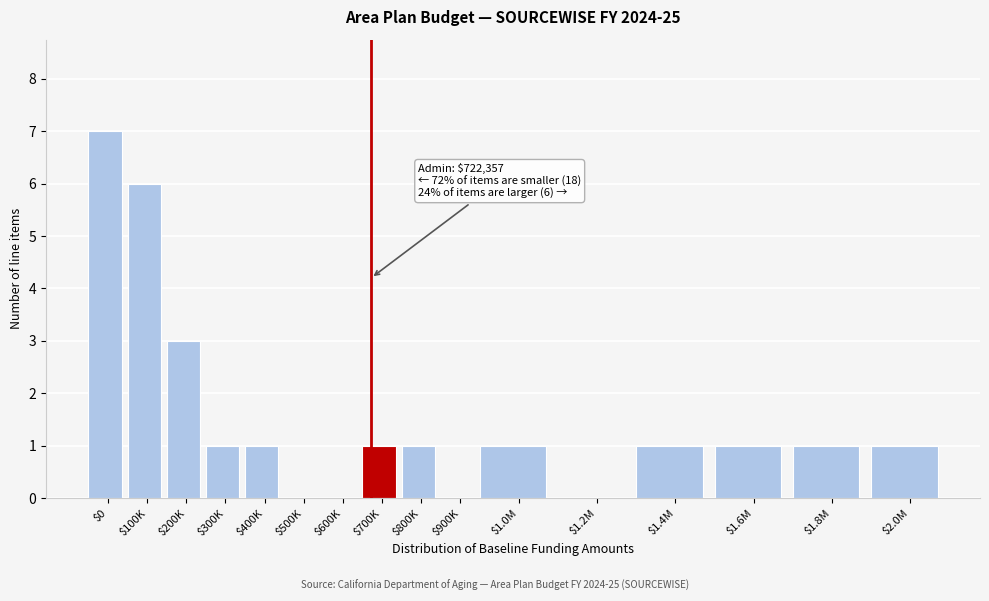

Which label corresponds to the largest value in the chart?

$0